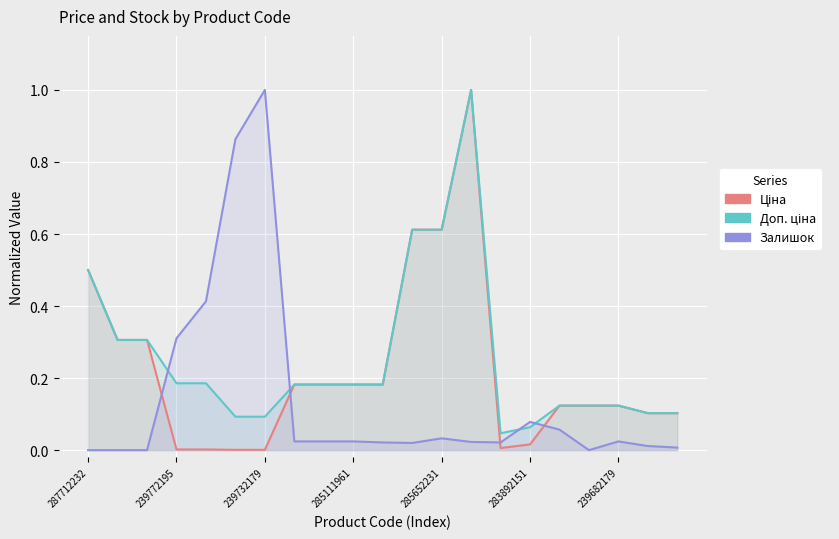

True or false: Залишок has more than 2 interior local peaks.

True